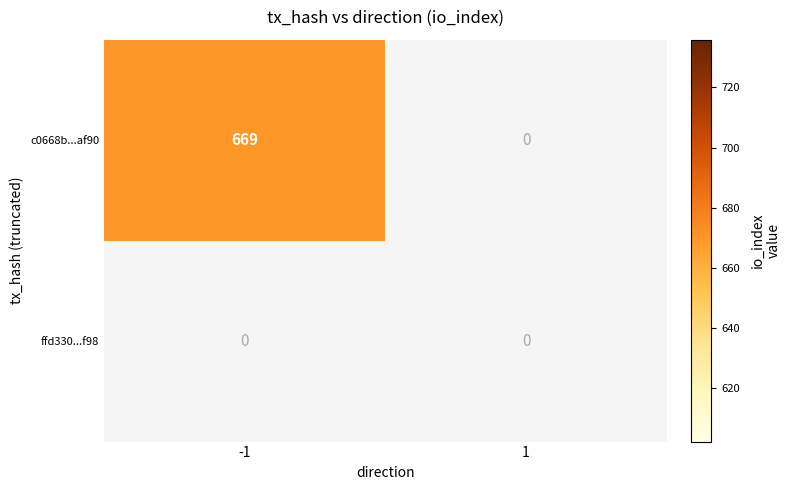

Reading left to right, transcribe all the data shown in this chart.

c0668b001799b08c56eb5caf48fdf623ab2af90: 669	0
ffd330c10ef886445604fb6786e0b262434af98: 0	0